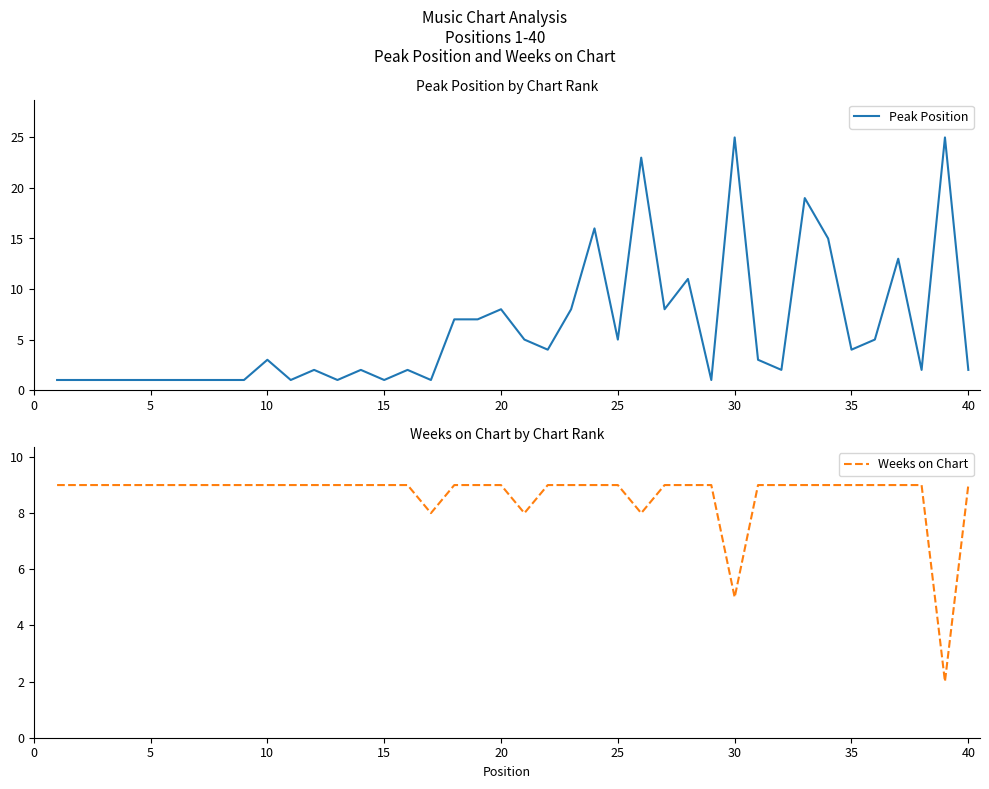

Reading left to right, list all the values displayed in this chart.

Peak Position: 1	1	1	1	1	1	1	1	1	3	1	2	1	2	1	2	1	7	7	8	5	4	8	16	5	23	8	11	1	25	3	2	19	15	4	5	13	2	25	2
Weeks on Chart: 9	9	9	9	9	9	9	9	9	9	9	9	9	9	9	9	8	9	9	9	8	9	9	9	9	8	9	9	9	5	9	9	9	9	9	9	9	9	2	9